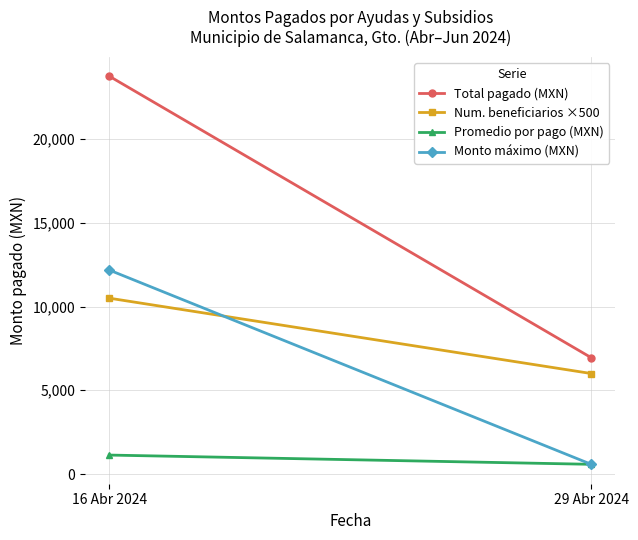

The value of Promedio por pago (MXN) at 29 Abr 2024 is 578.8. True or false?

True